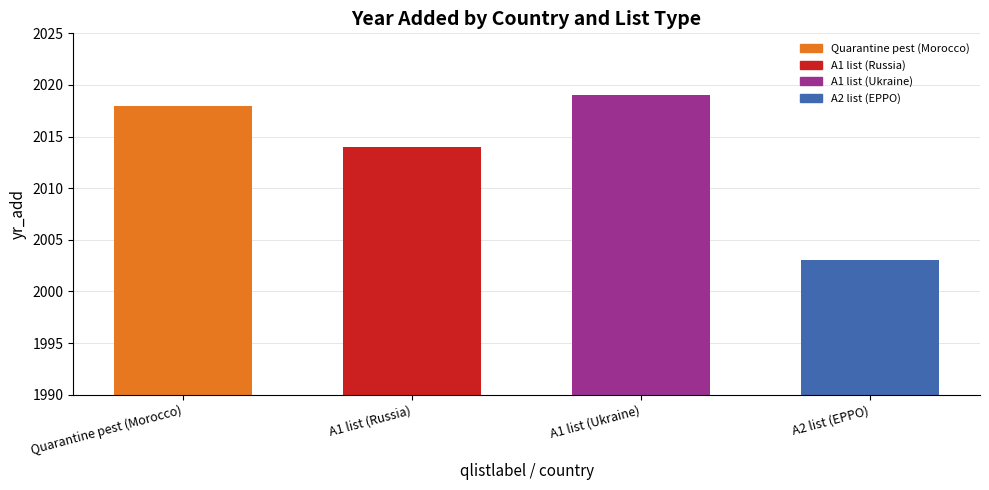

What is the maximum value shown in the chart?

2019